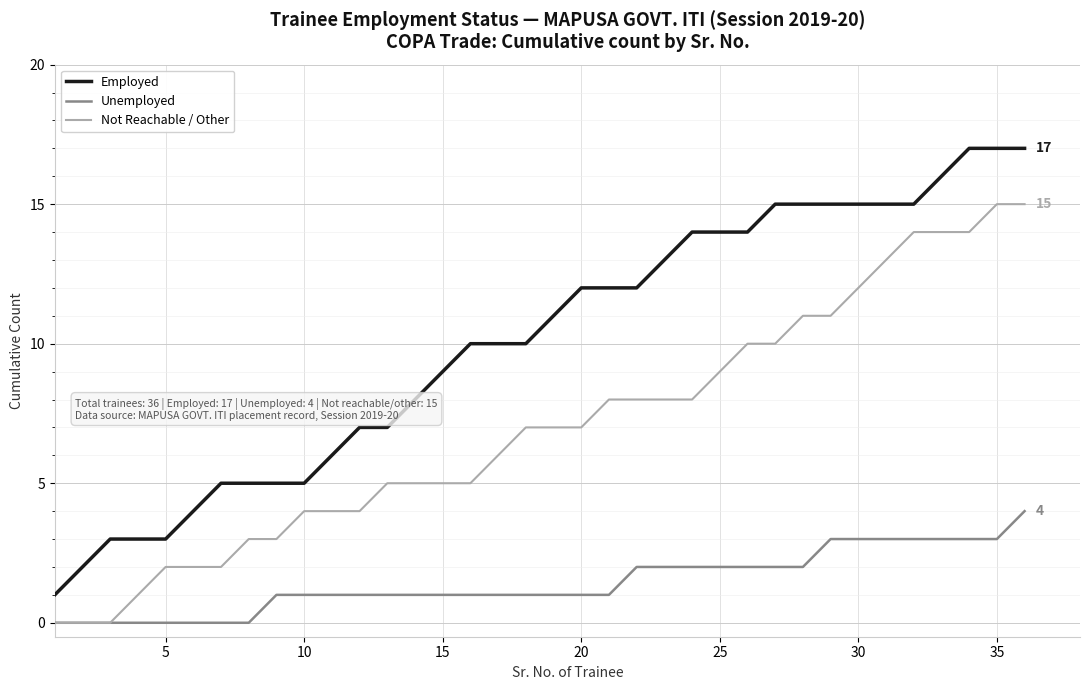

True or false: Unemployed and Employed intersect in this chart.

False